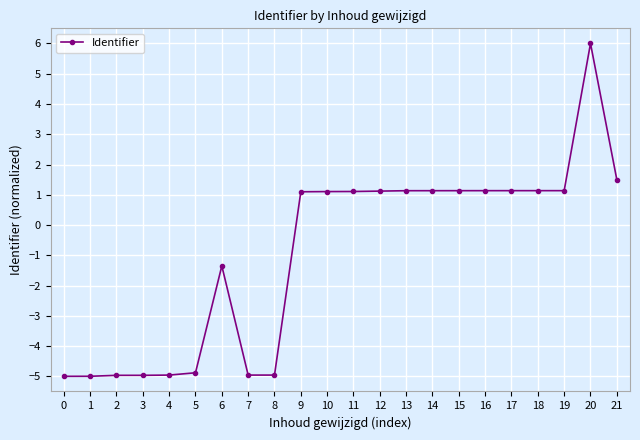

How many data points are less than 1?

9